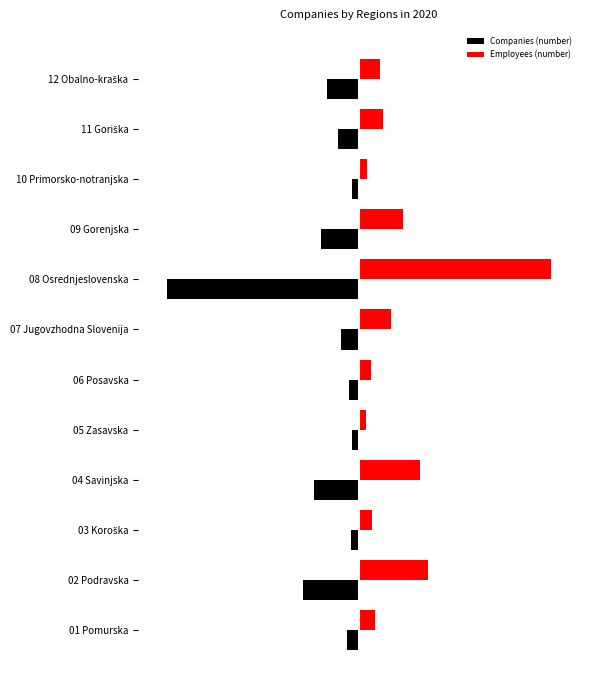

What are all the series names shown in the legend?

Companies (number), Employees (number)